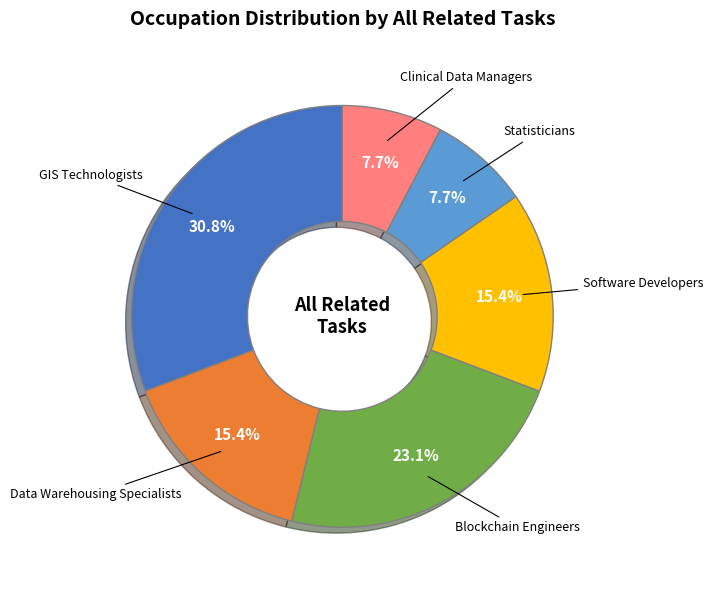

Is there a majority slice in this chart?

No